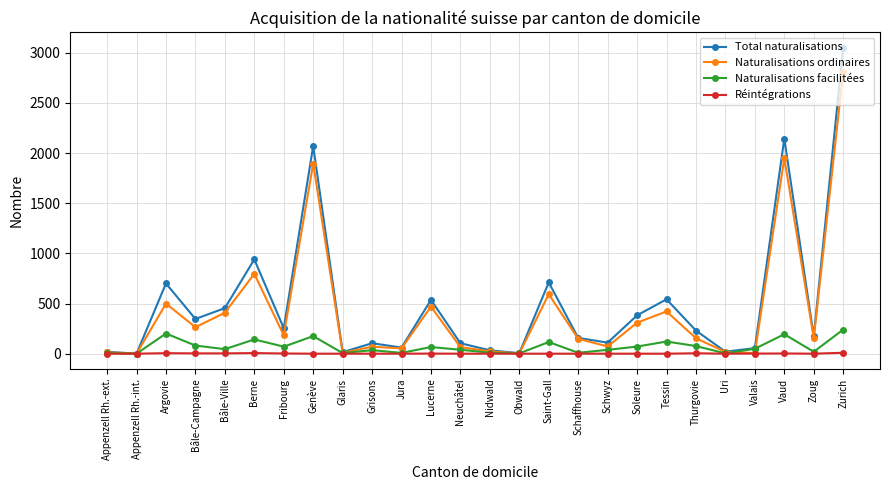

What is the difference between the maximum and minimum values in the Total naturalisations series?

3050